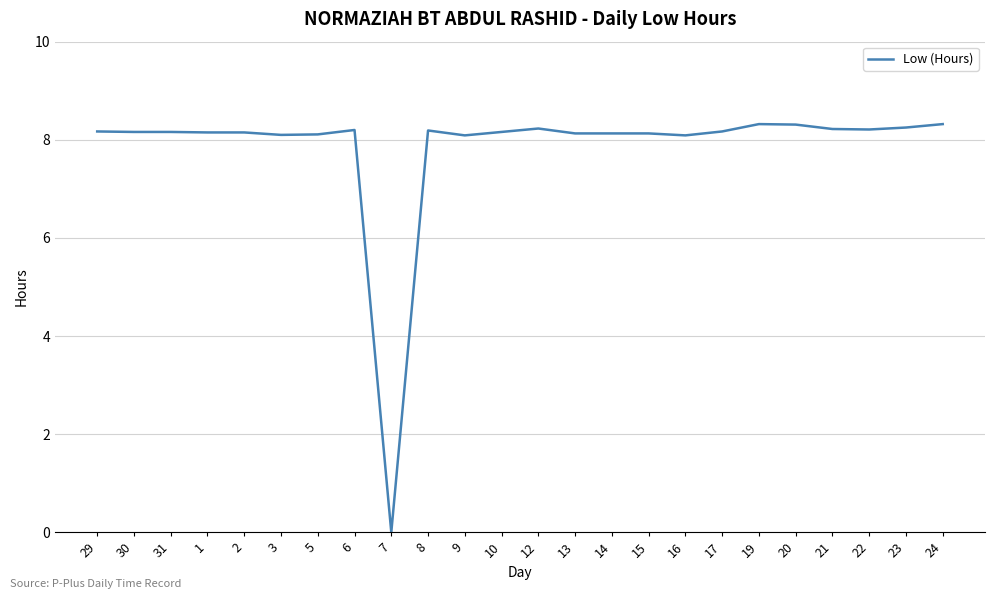

How many categories are shown in the chart?

24